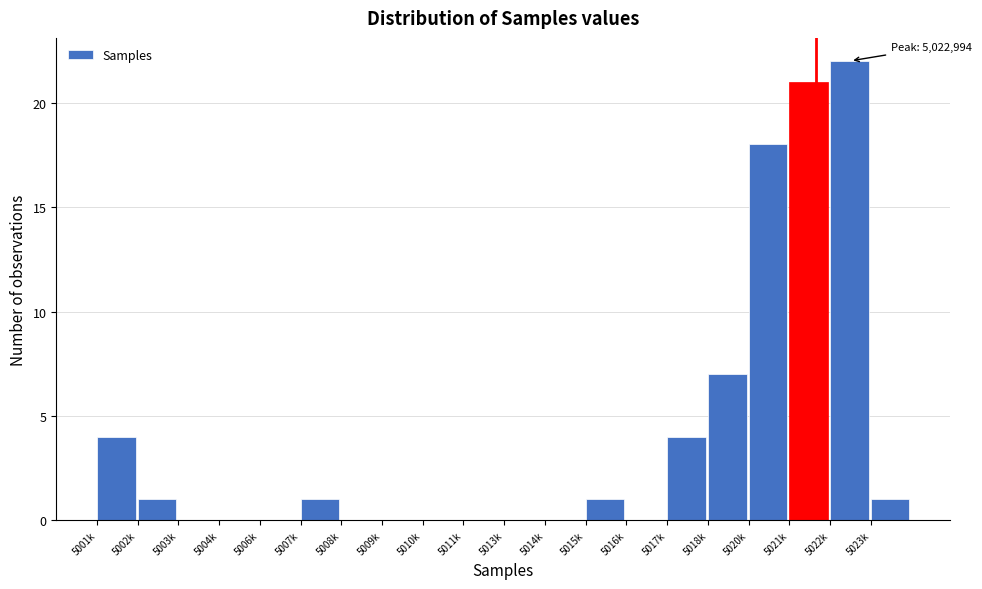

Reading right to left, extract all data points from this chart.

5023k=1	5022k=22	5021k=21	5020k=18	5018k=7	5017k=4	5016k=0	5015k=1	5014k=0	5013k=0	5011k=0	5010k=0	5009k=0	5008k=0	5007k=1	5006k=0	5004k=0	5003k=0	5002k=1	5001k=4